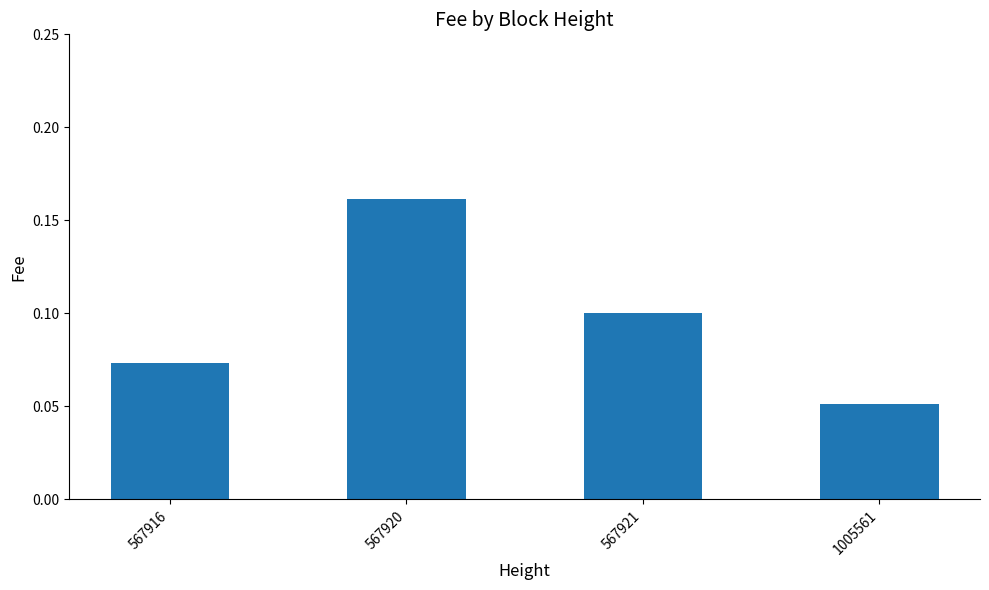

The chart shows a value of 0.0 at 567916. True or false?

False